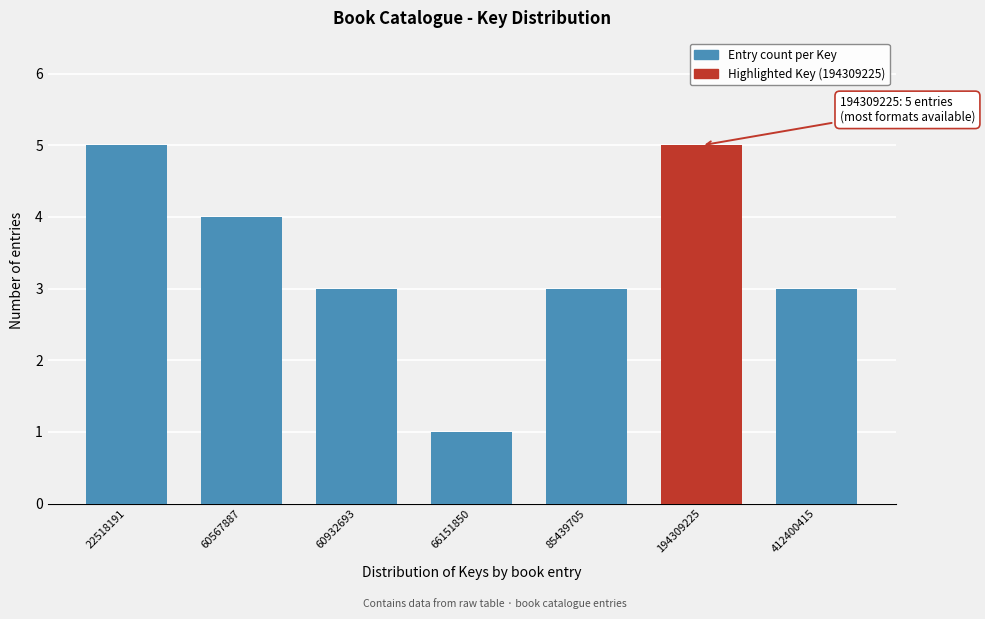

Reading left to right, transcribe all the data shown in this chart.

5	4	3	1	3	5	3